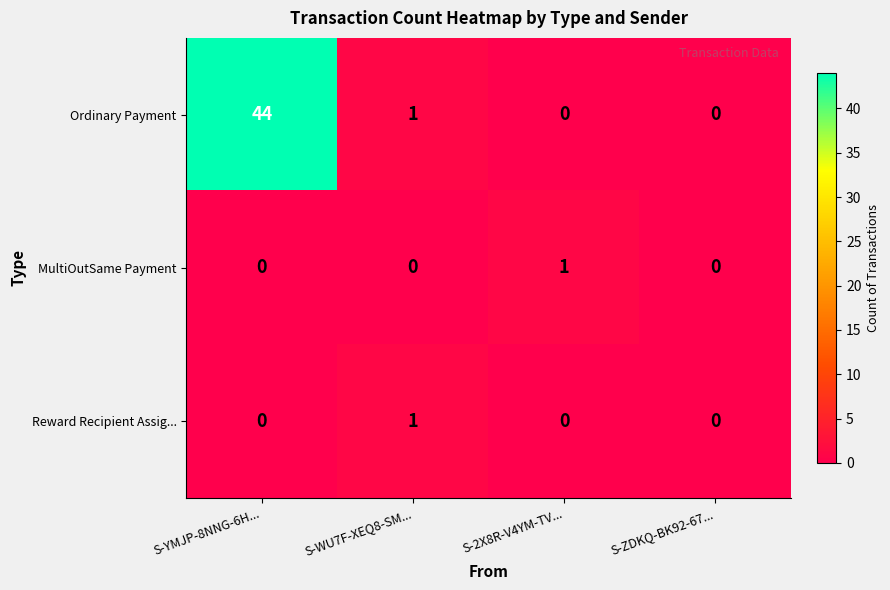

Reading right to left, extract all data points from this chart.

Ordinary Payment: 0	0	1	44
MultiOutSame Payment: 0	1	0	0
Reward Recipient Assig...: 0	0	1	0